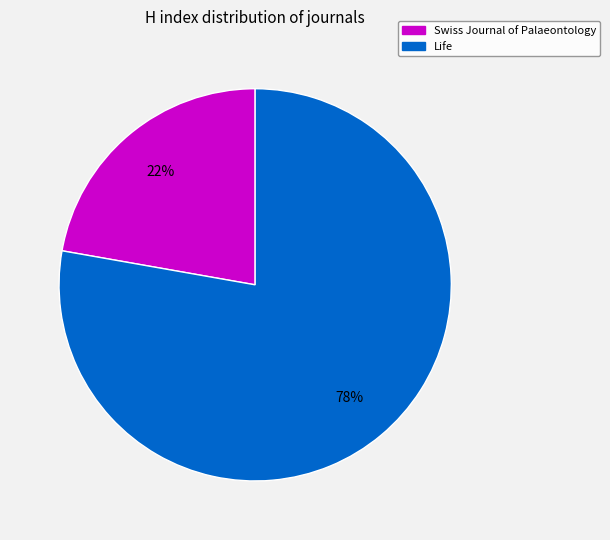

To the nearest percent, what is the average slice percentage?

50%